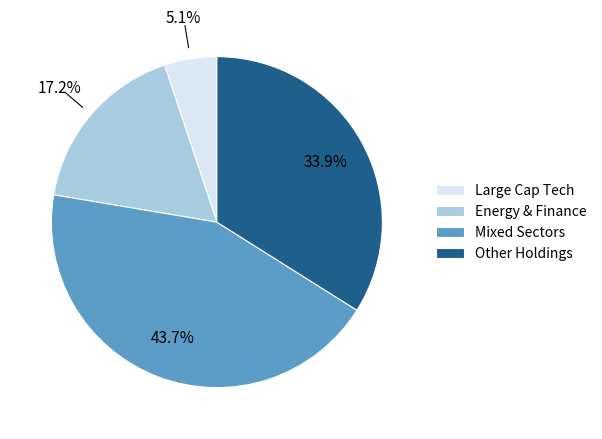

Does Energy & Finance account for over 50% of the chart?

No